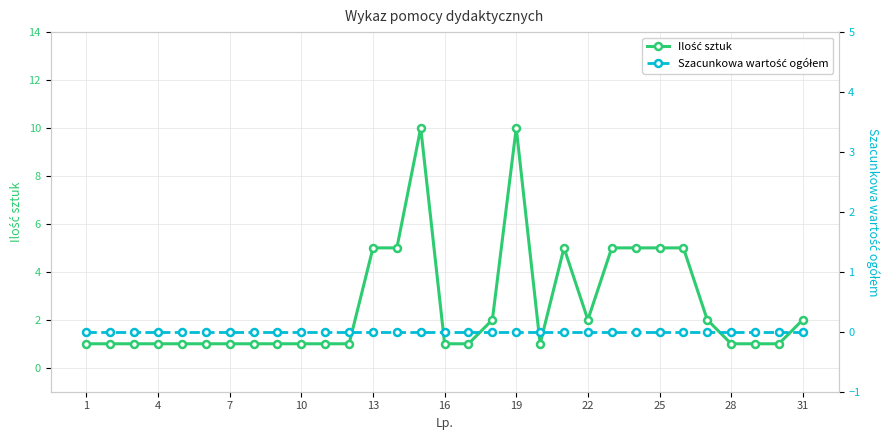

At 14, list the series in order from smallest to largest.

Szacunkowa wartość ogółem, Ilość sztuk